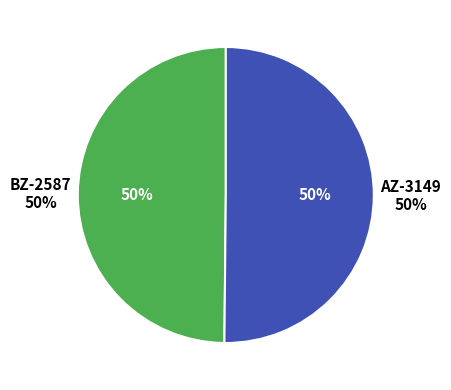

The BZ-2587 slice represents 50% of the pie. True or false?

True